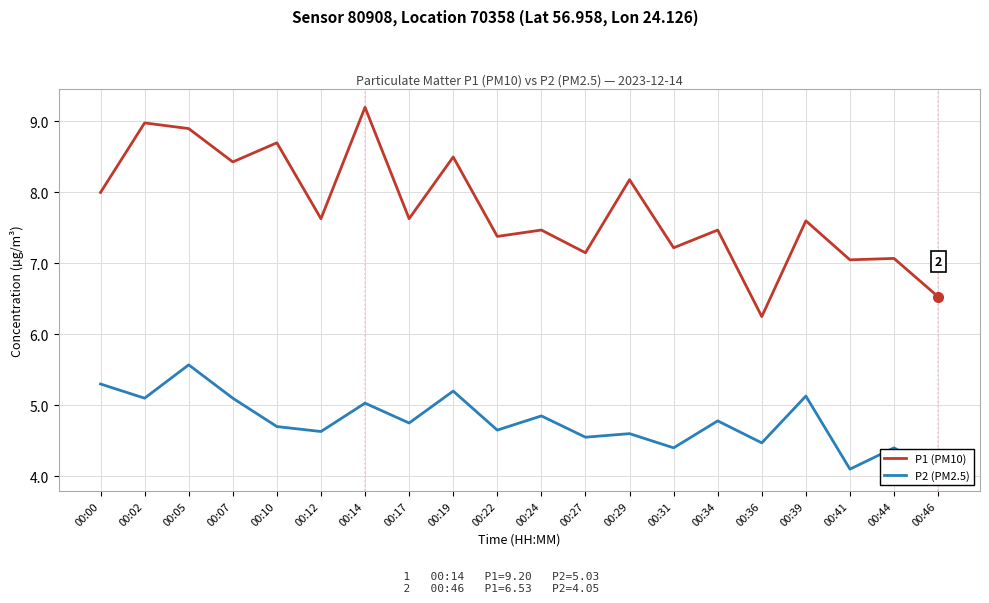

What is the difference between the second highest and second lowest values in the P1 (PM10) series?

2.5